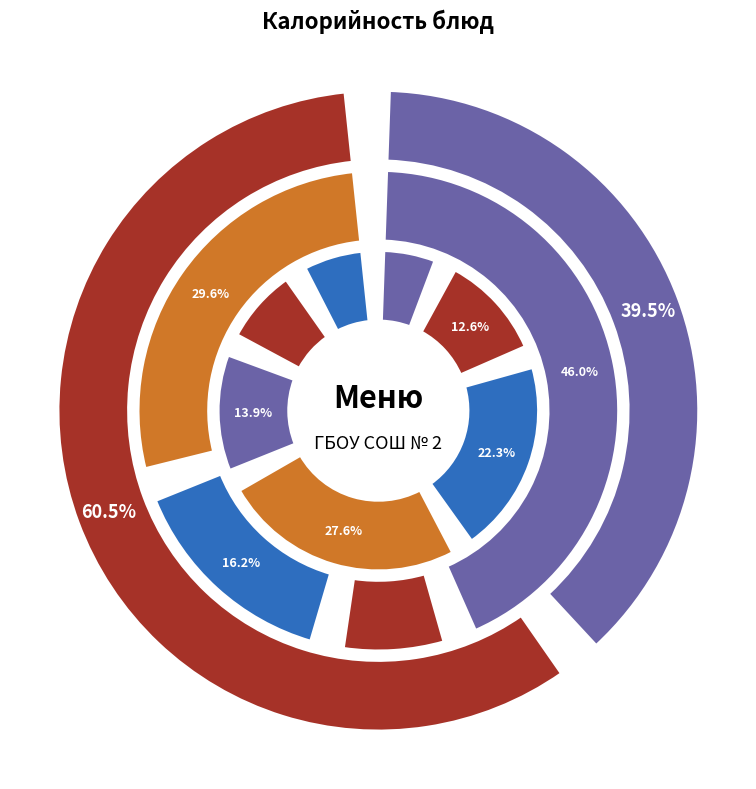

To the nearest percent, what percentage of the pie is хлеб пшеничный (завтрак)?

12%